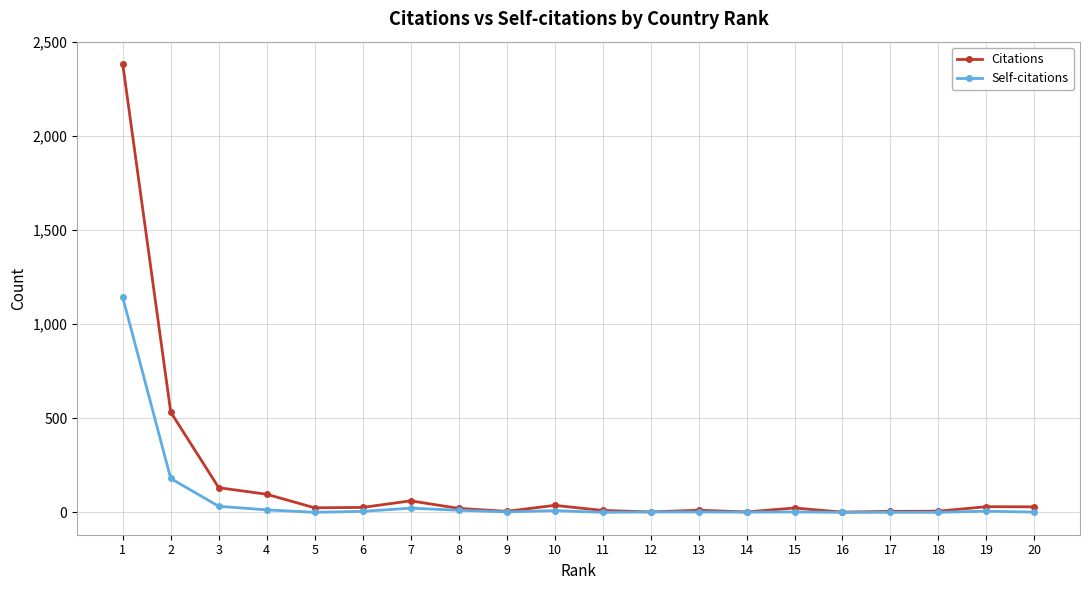

What is the maximum value shown in the chart?

2384